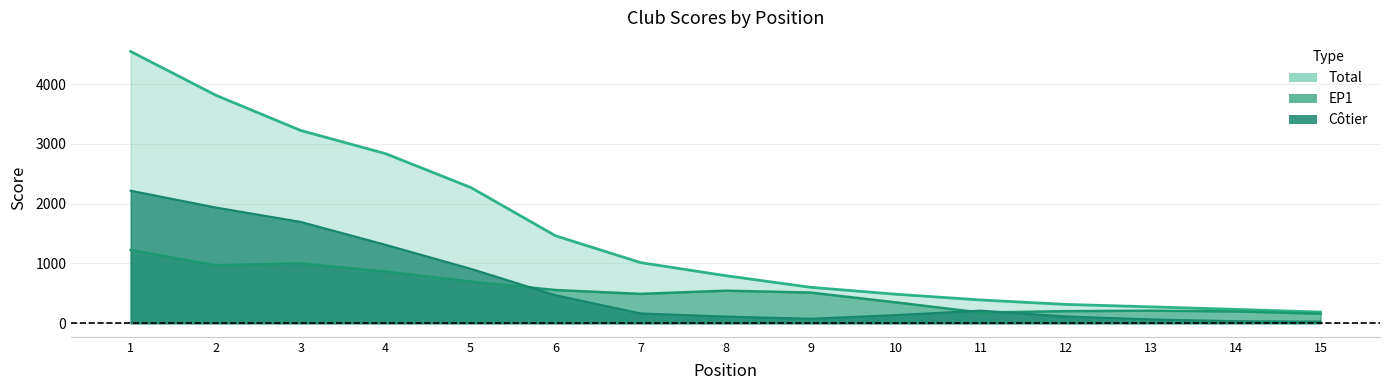

What is the difference between the Total values at 8 and 10?

310.3